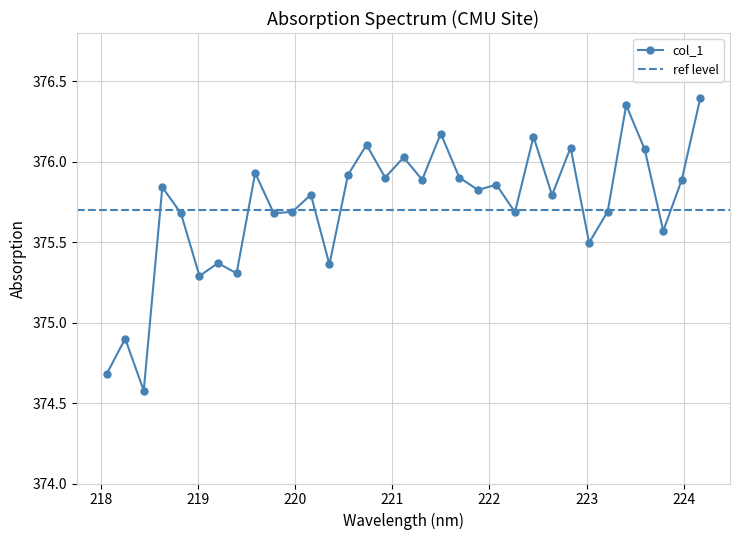

Is it true that the value at 218.442 is 374.6?

True